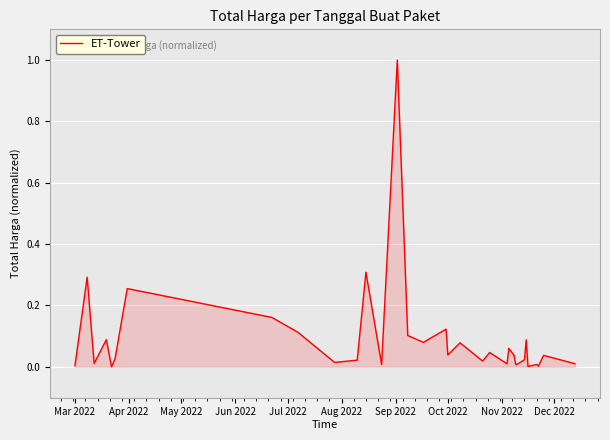

What is the difference between the maximum and minimum values?

1.0